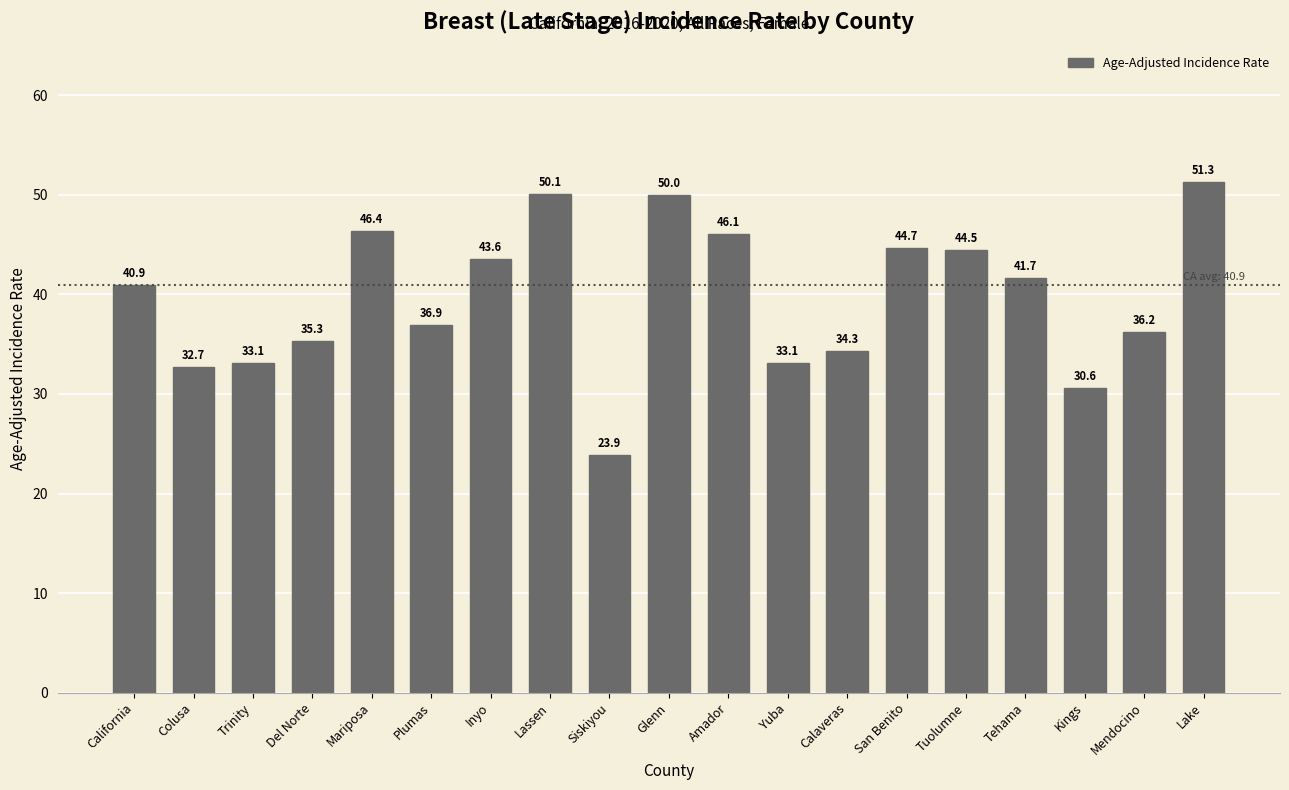

Read the value at Colusa.

32.7